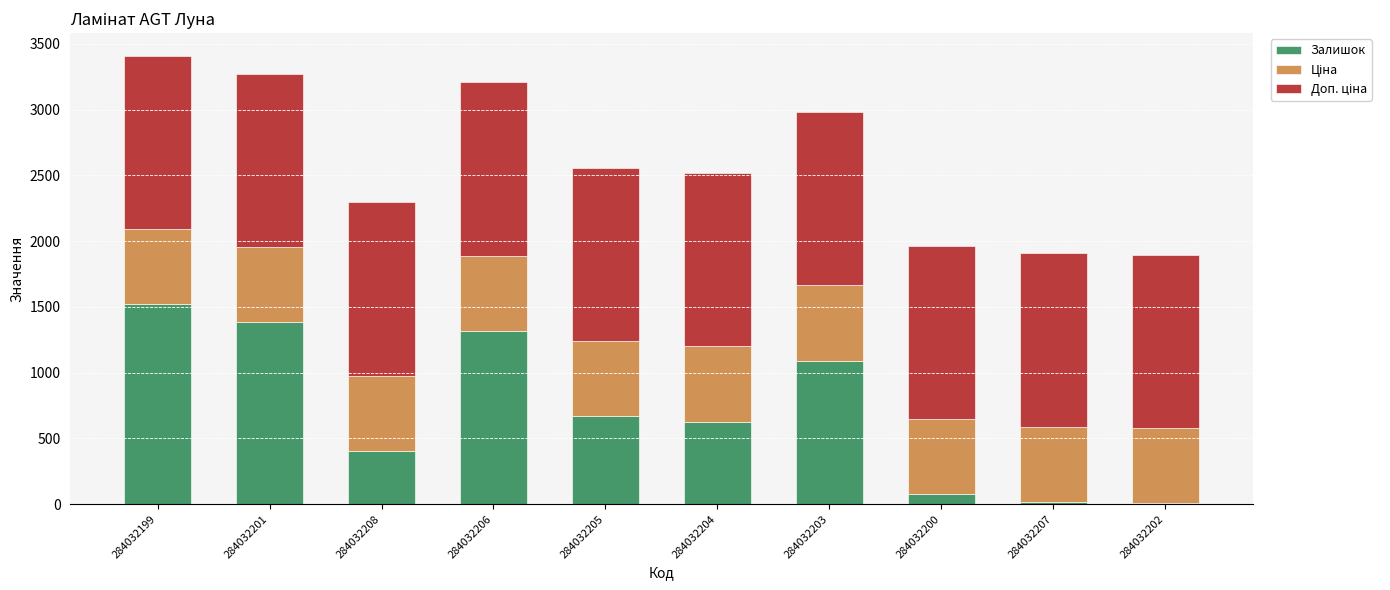

Is it true that Залишок equals 74.0 at 284032200?

True